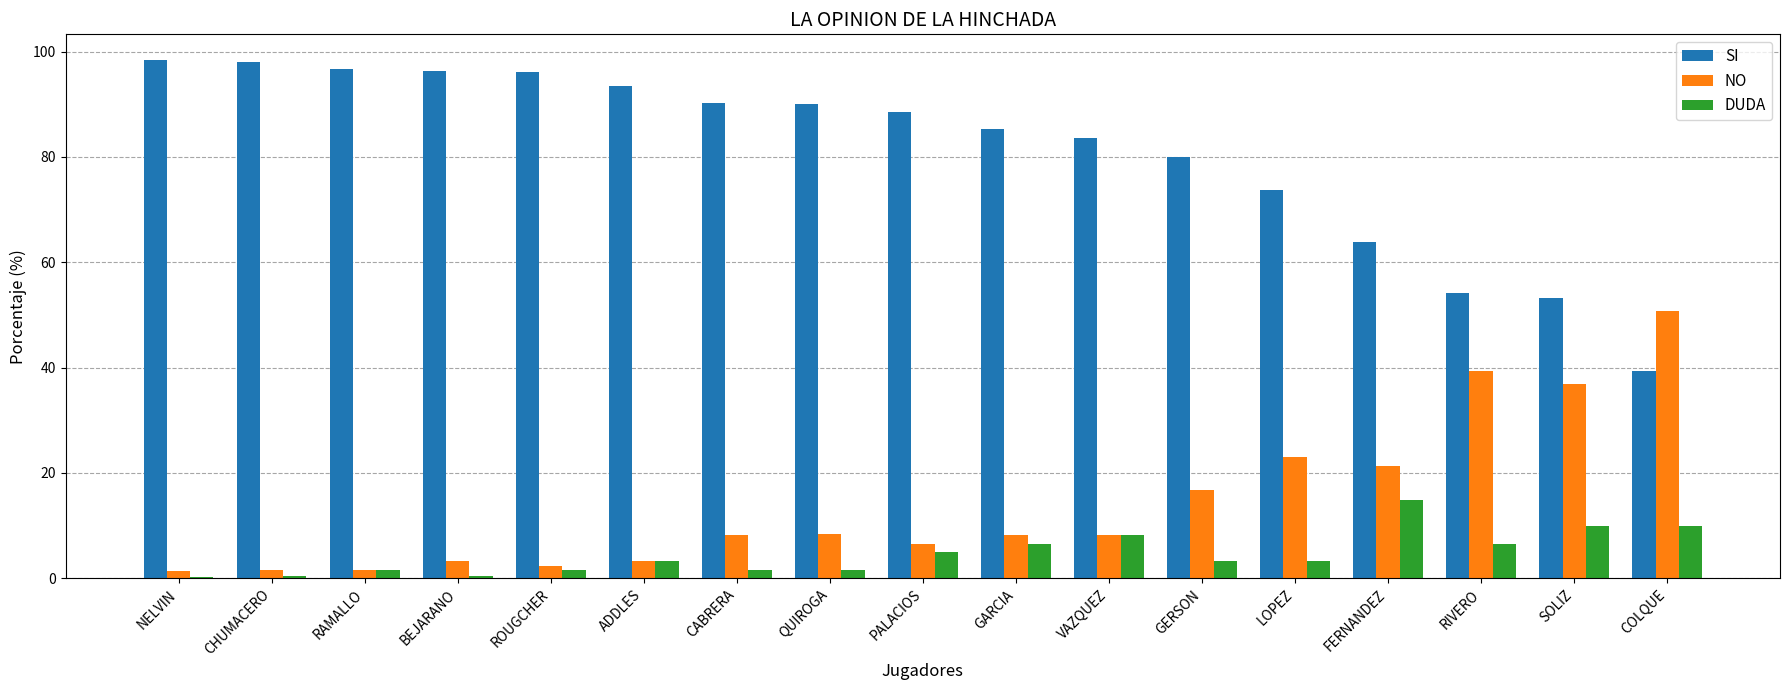

Is it true that SI equals 88.5 at PALACIOS?

True